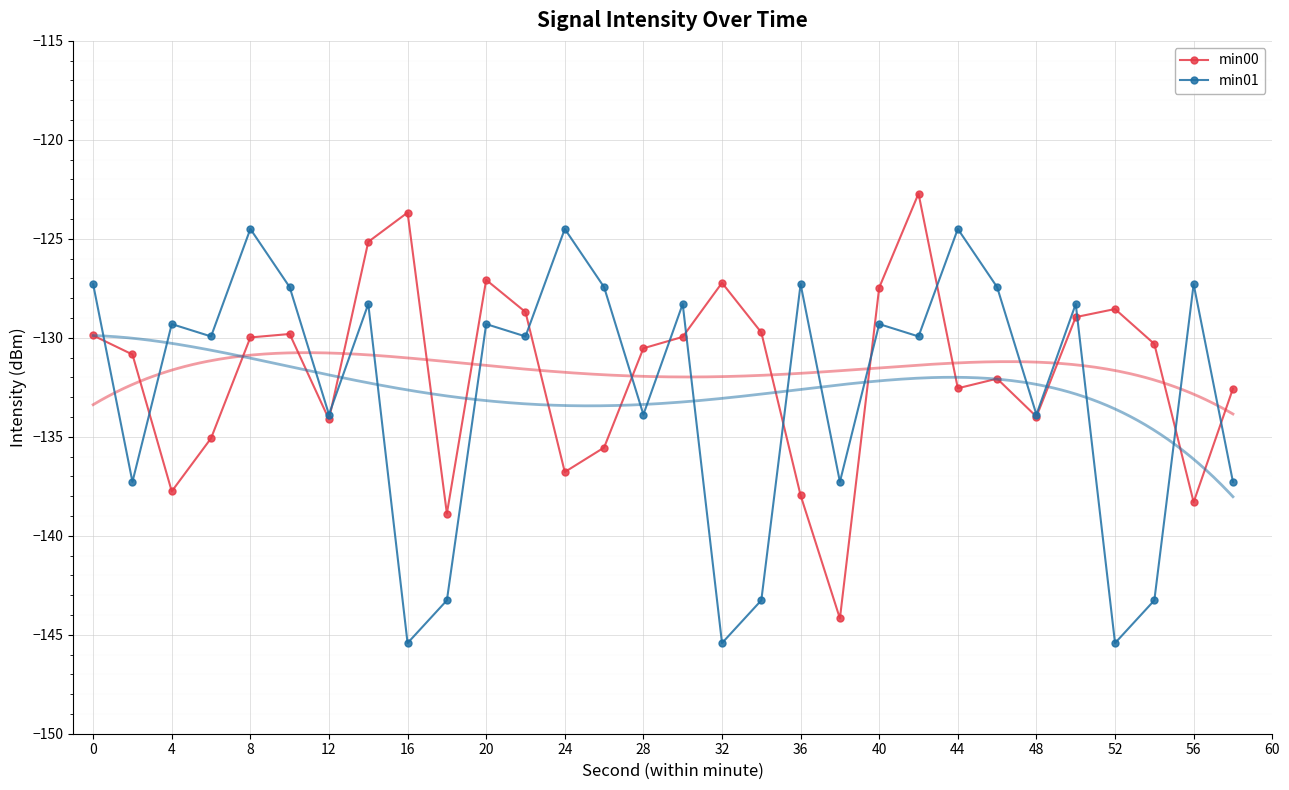

True or false: min01 has a value of -145.4 at 52.

True